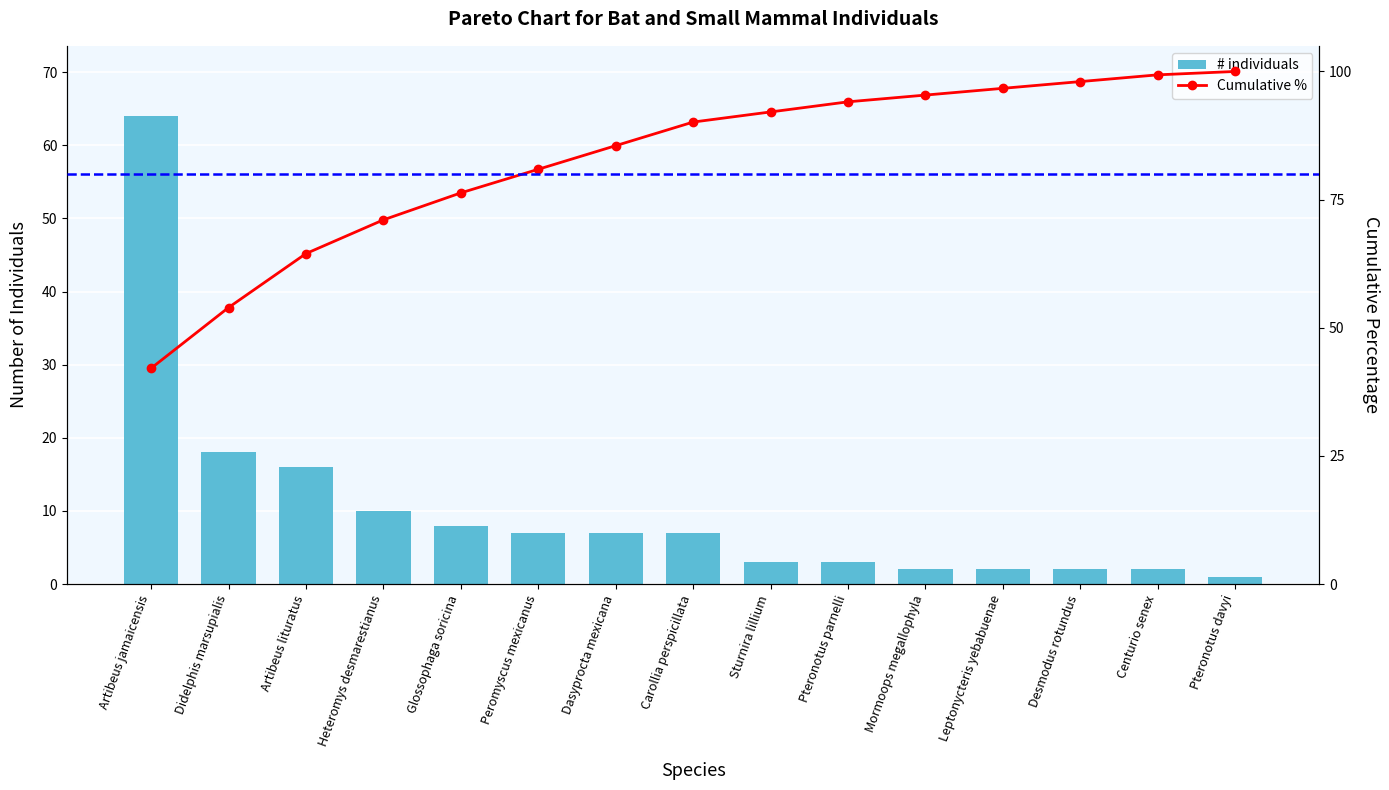

Rank the series by their maximum value, from highest to lowest.

Cumulative %, # individuals